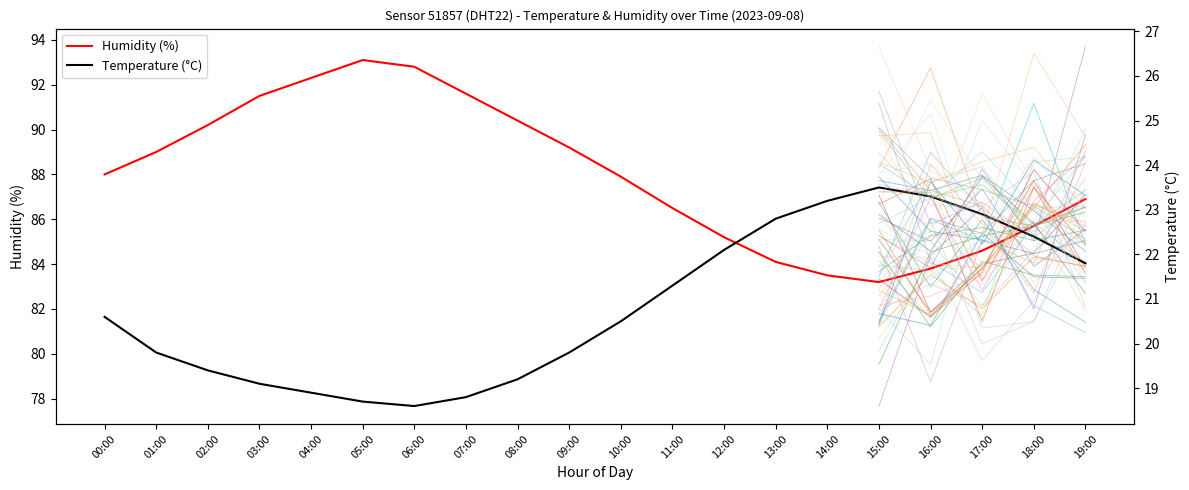

Reading left to right, what are all the values shown in this chart?

Humidity (%): 88.0	89.0	90.2	91.5	92.3	93.1	92.8	91.6	90.4	89.2	87.9	86.5	85.2	84.1	83.5	83.2	83.8	84.6	85.7	86.9
Temperature (°C): 20.6	19.8	19.4	19.1	18.9	18.7	18.6	18.8	19.2	19.8	20.5	21.3	22.1	22.8	23.2	23.5	23.3	22.9	22.4	21.8